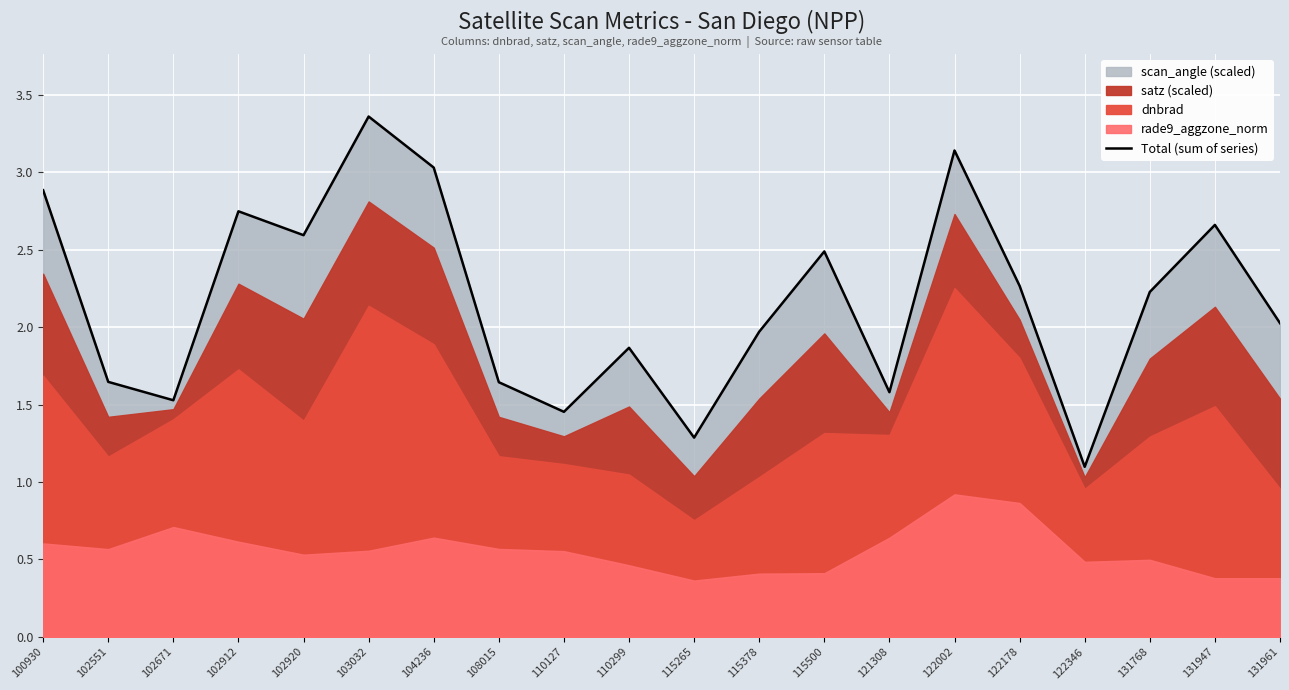

Approximately how many times larger is the value at 131961 compared to 115500?

0.8